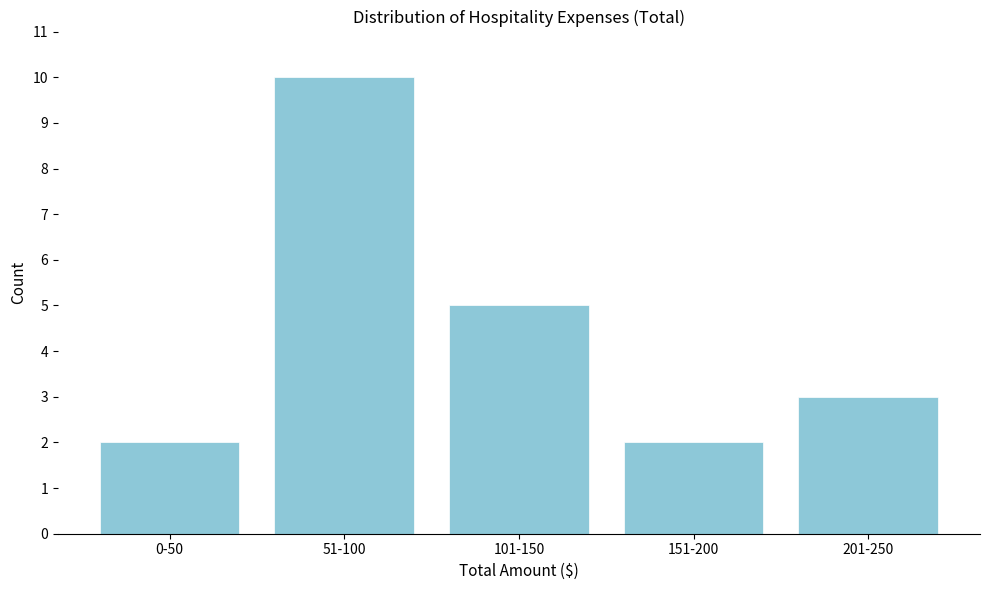

Reading left to right, list all the values displayed in this chart.

0-50=2	51-100=10	101-150=5	151-200=2	201-250=3